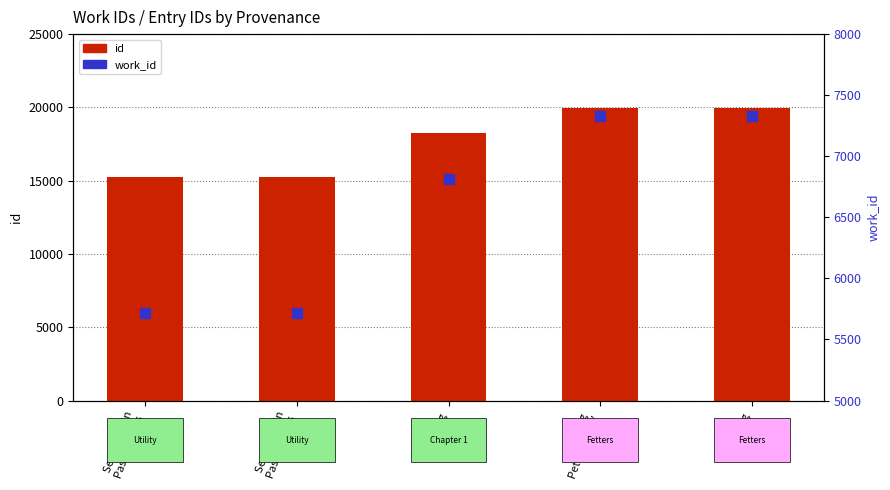

Is the value of work_id at Searching in
Past Masters greater than the value of id at Searching in
Past Masters?

No